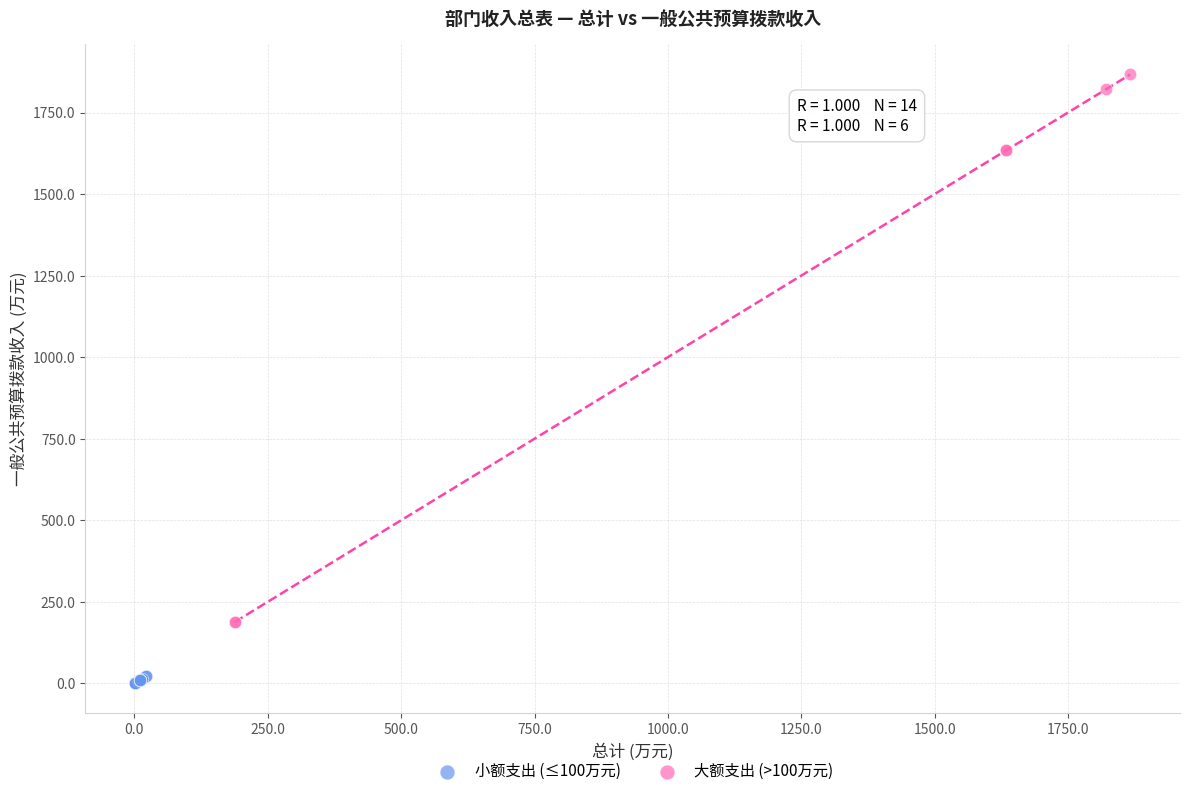

Which series contains the highest Y value?

大额支出 (>100万元)